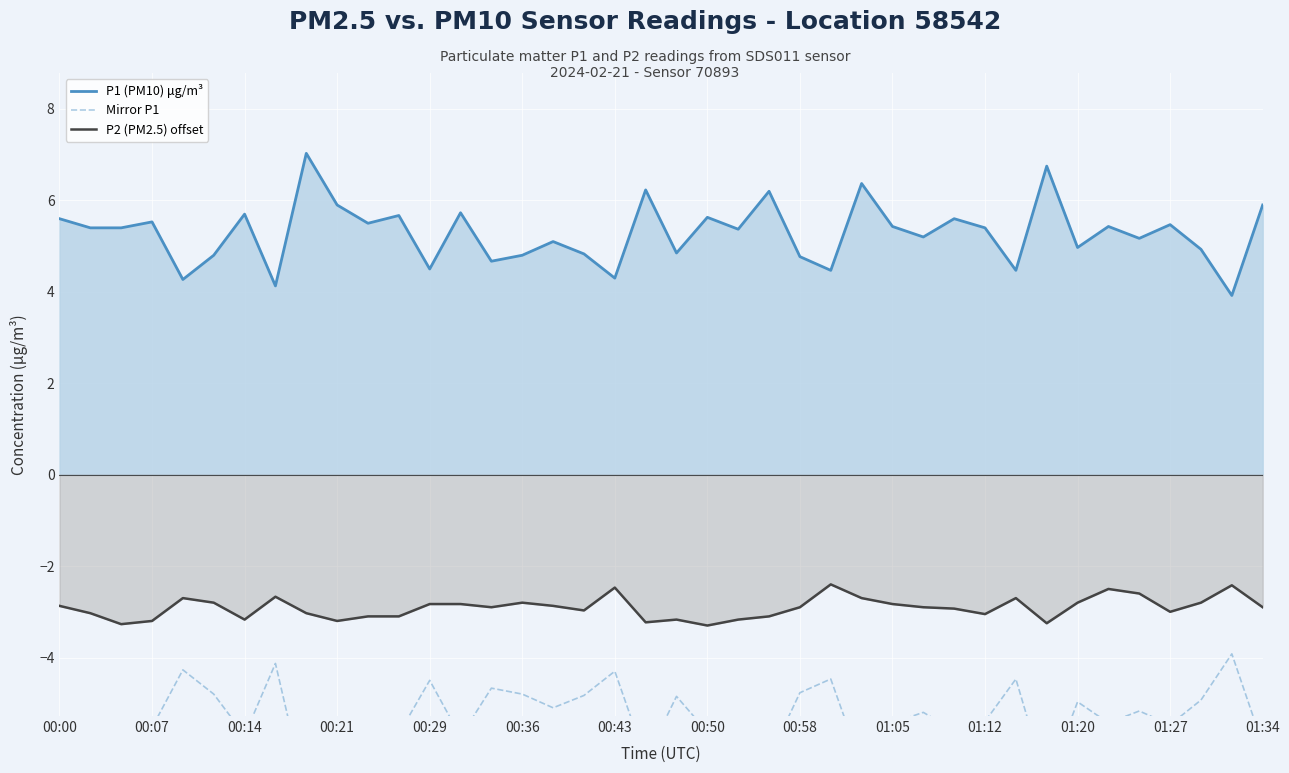

What is the value of the P1 (PM10) μg/m³ point at the 25th from the left?

4.8